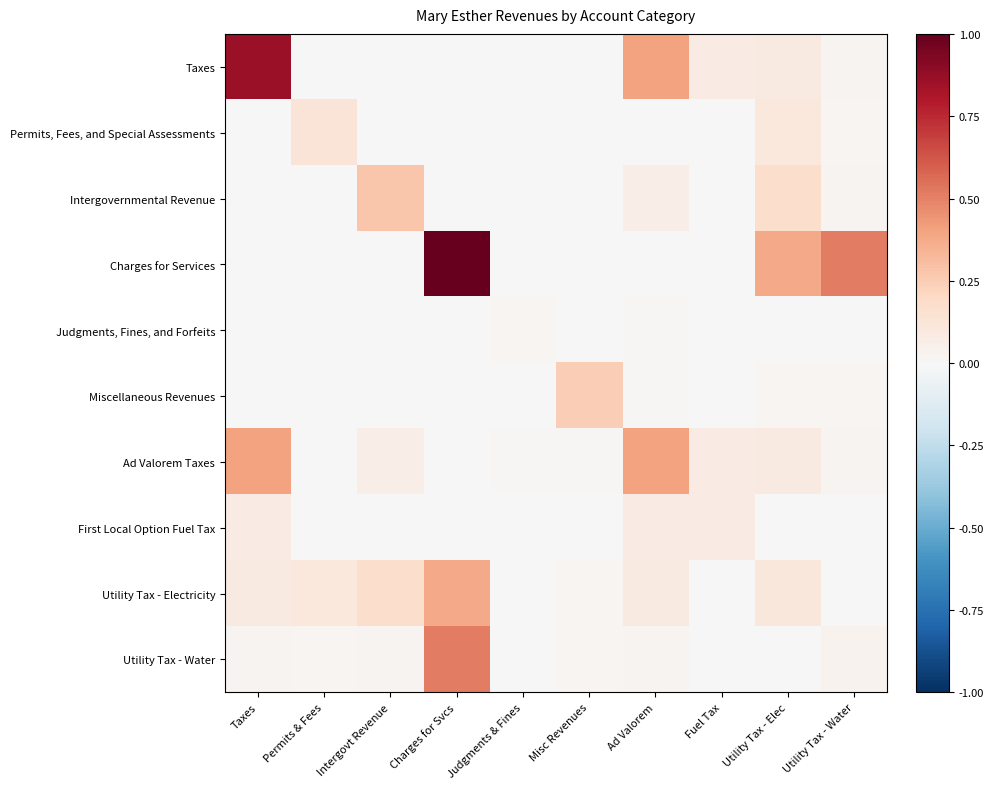

How many data points does each series have?

10